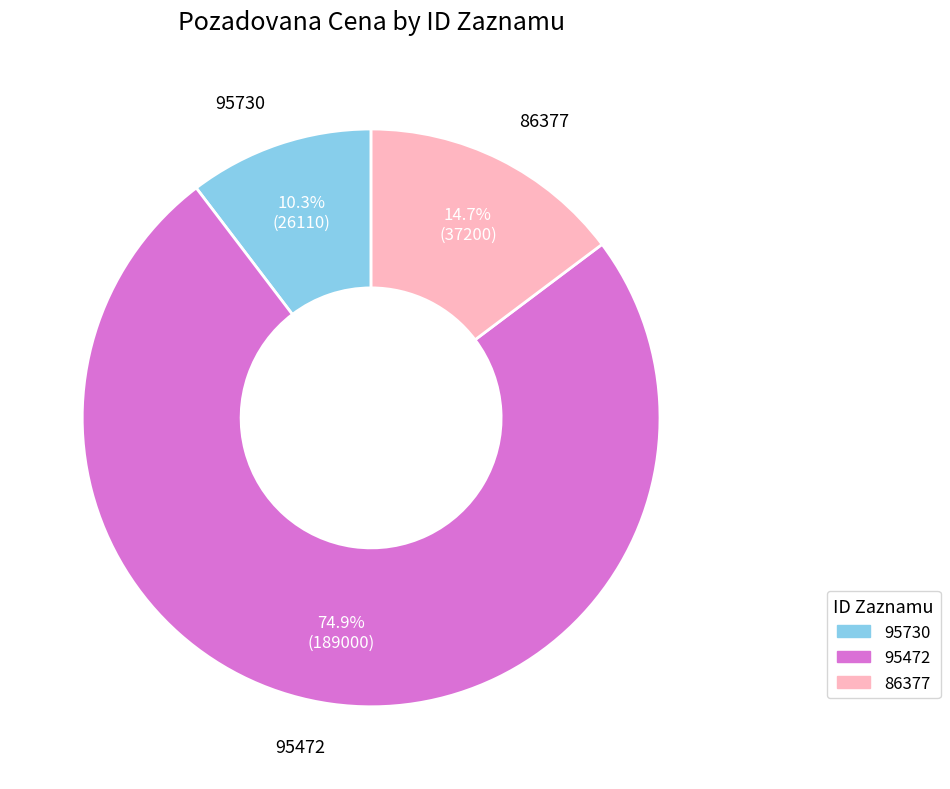

To the nearest percent, what is the difference between the largest and smallest slice percentages?

65%